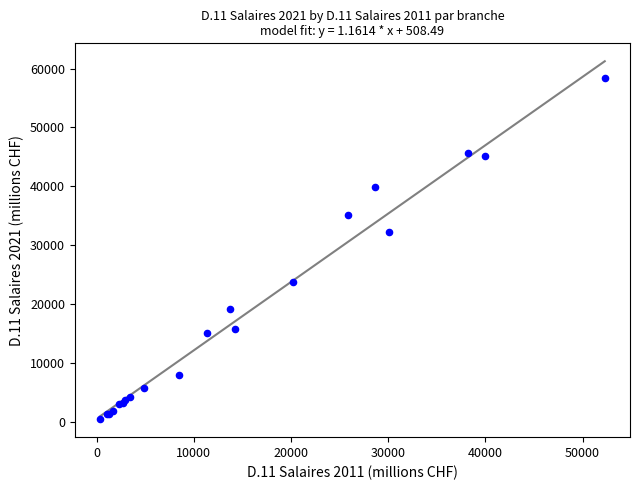

What Y value in the scatter plot is closest to 29417?

32197.2